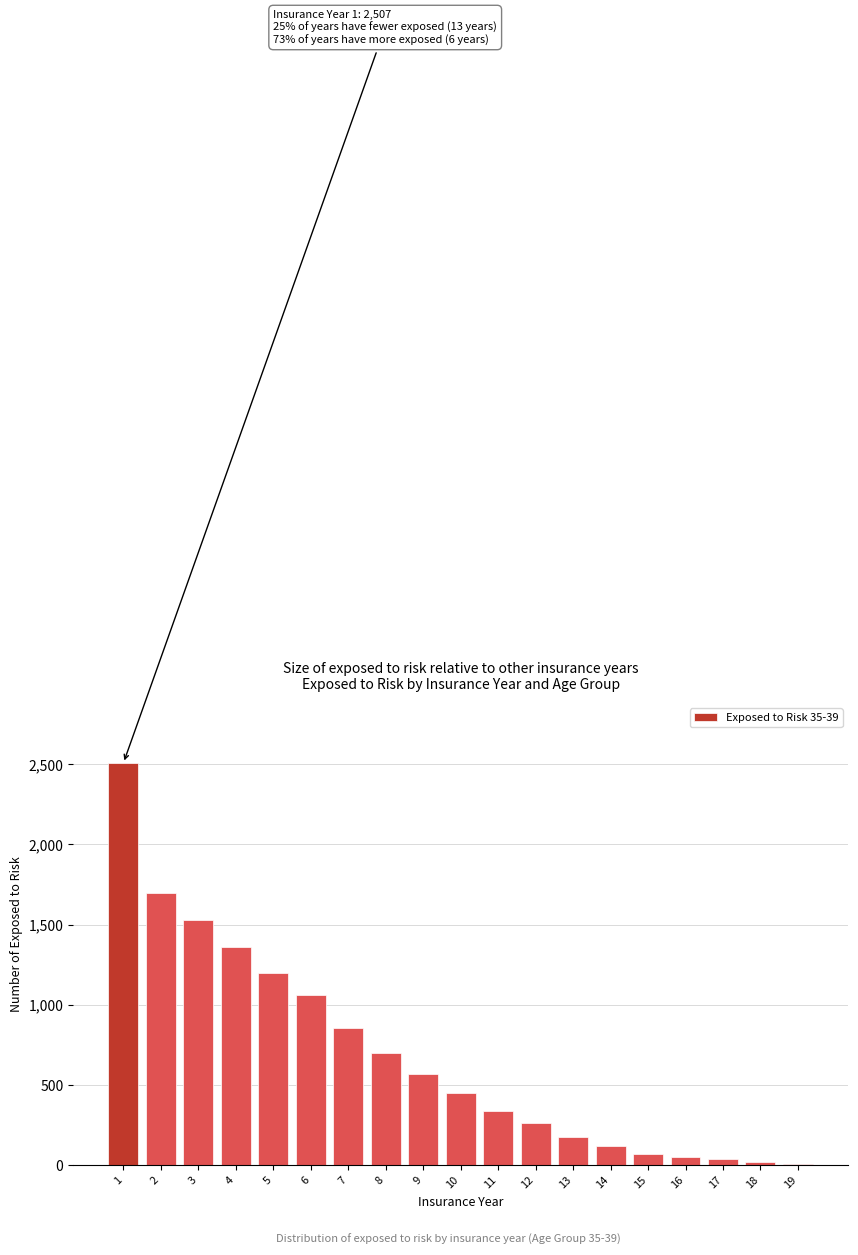

What is the greatest value displayed?

2507